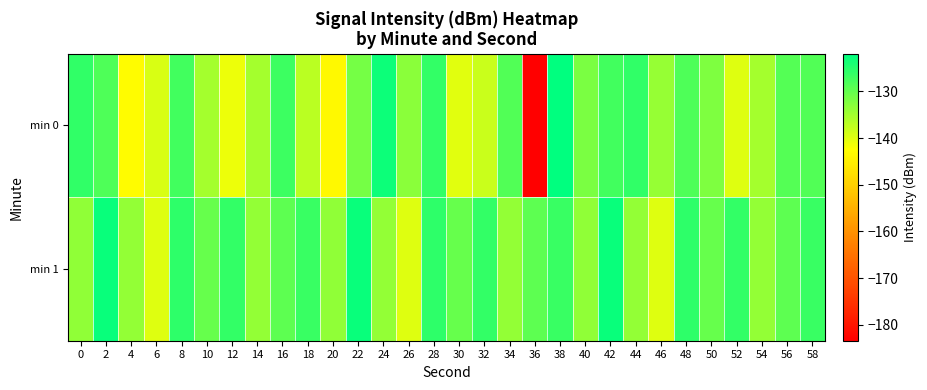

Which has a higher value, 36 or 30?

30